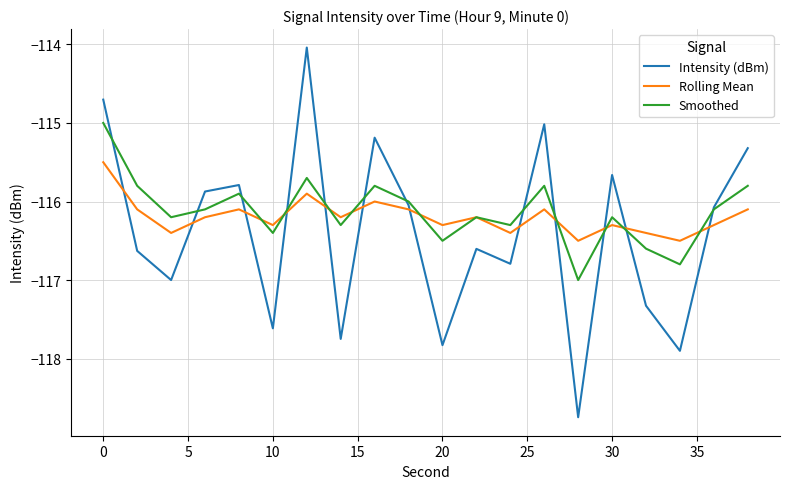

Does the chart display data point markers on the line(s)?

No